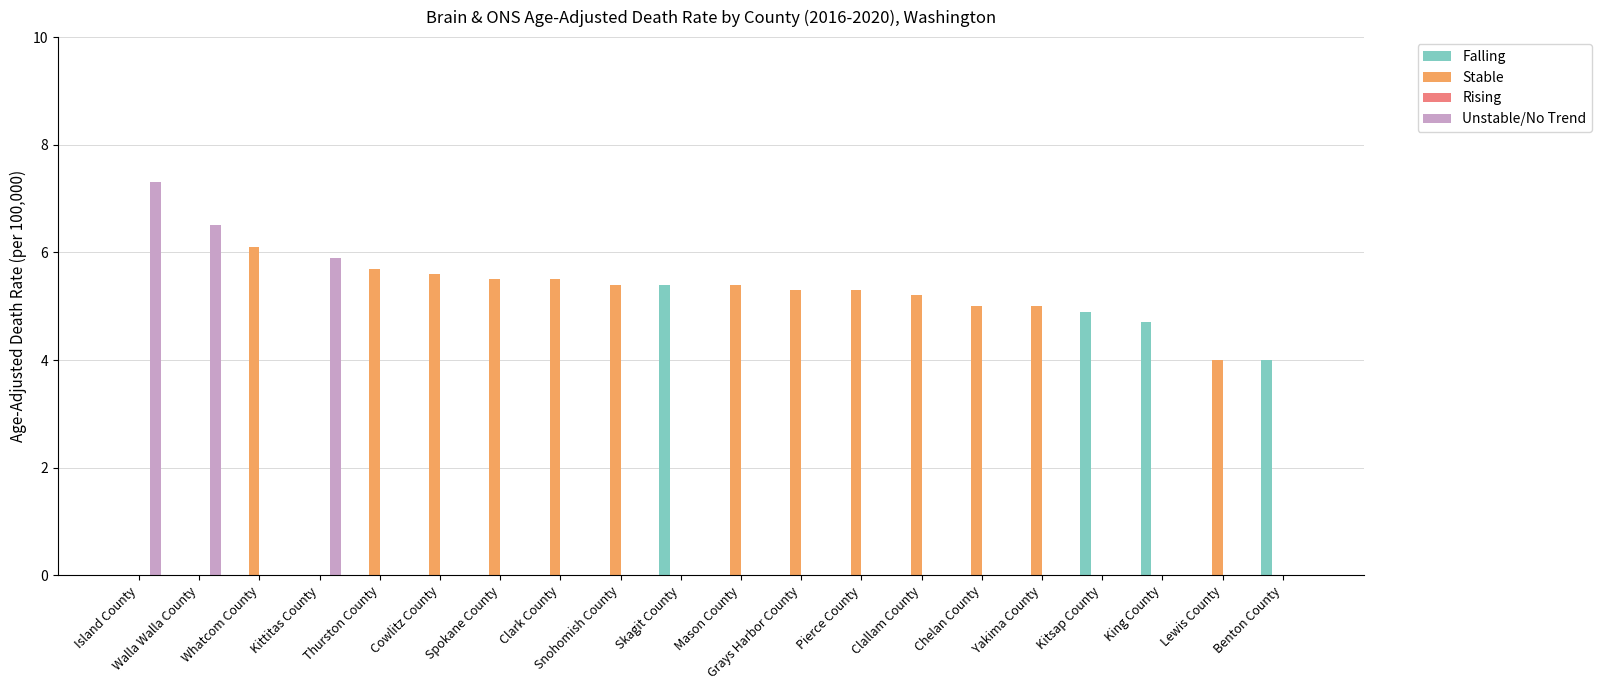

Where is Stable nearest to the value 3?

Lewis County